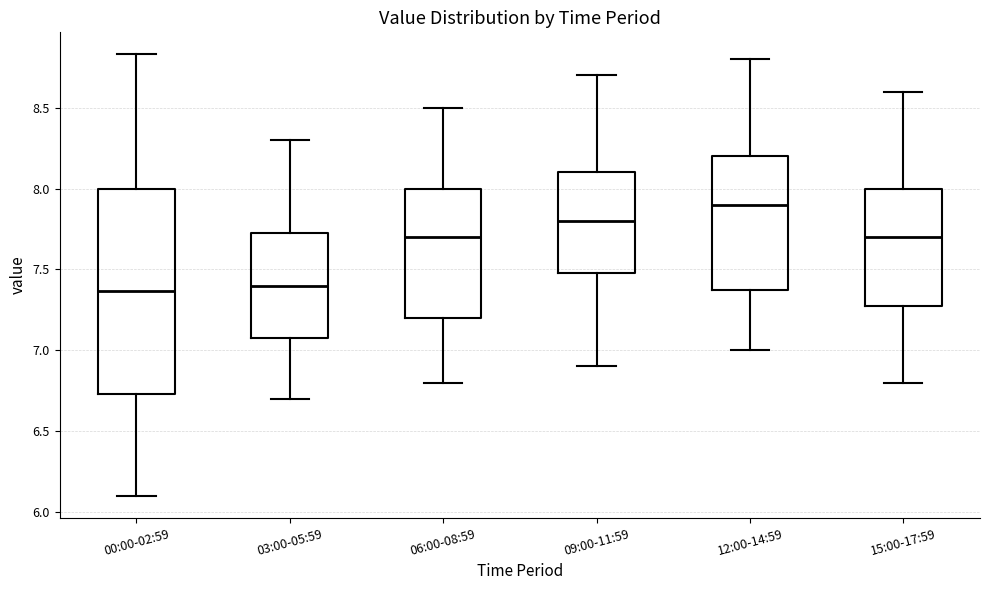

Comparing the boxes themselves (not the whiskers), which one is the tallest?

00:00-02:59